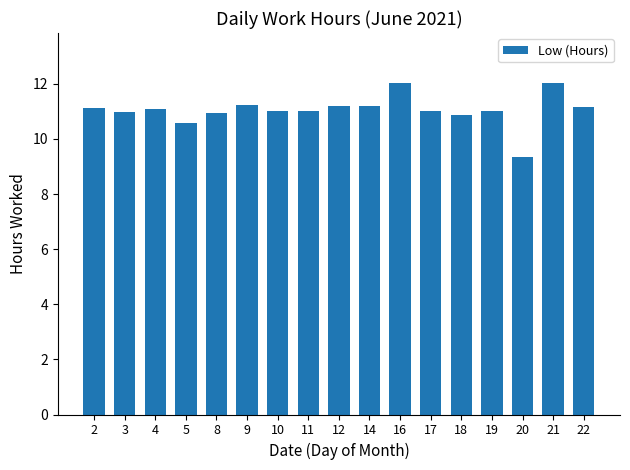

What is the ratio of the value at 20 to the value at 17?

0.8